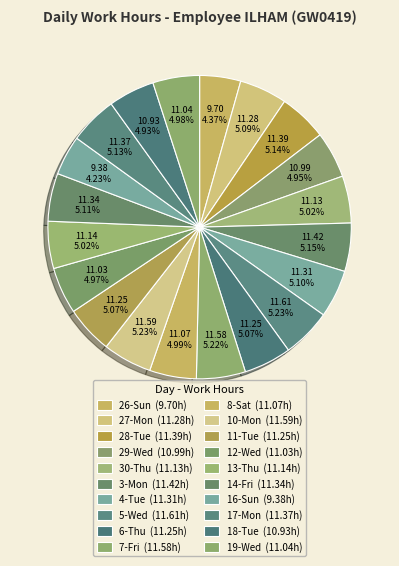

Does 7-Fri account for over 50% of the chart?

No